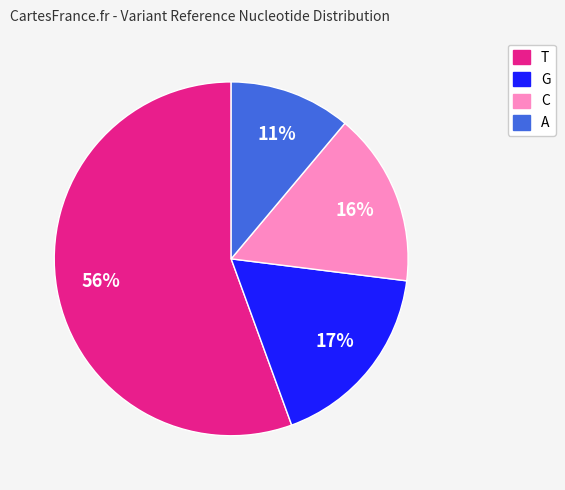

To the nearest percent, what is the difference between the A and C slice percentages?

5%